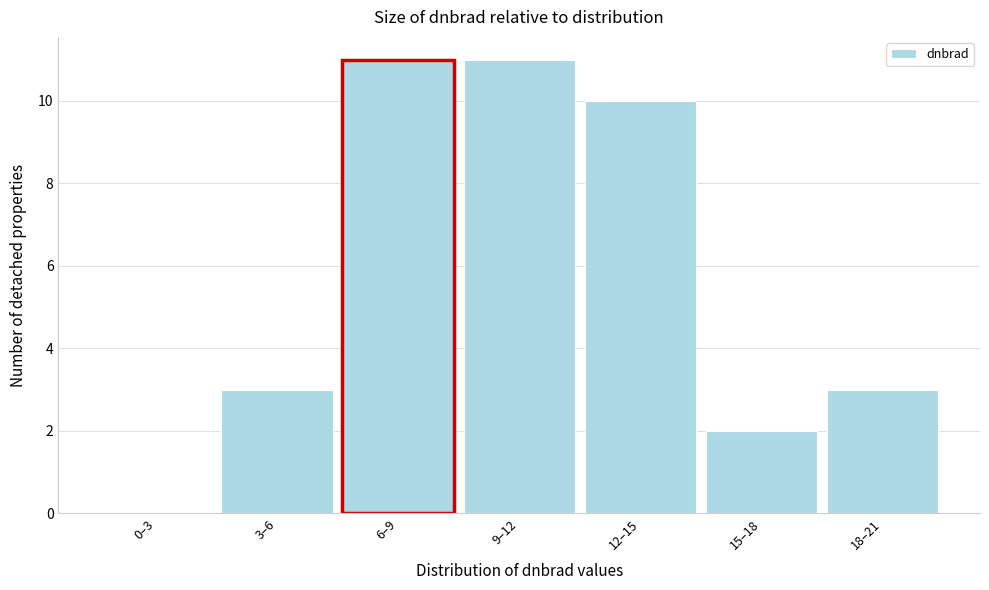

What is the sum of all values?

40